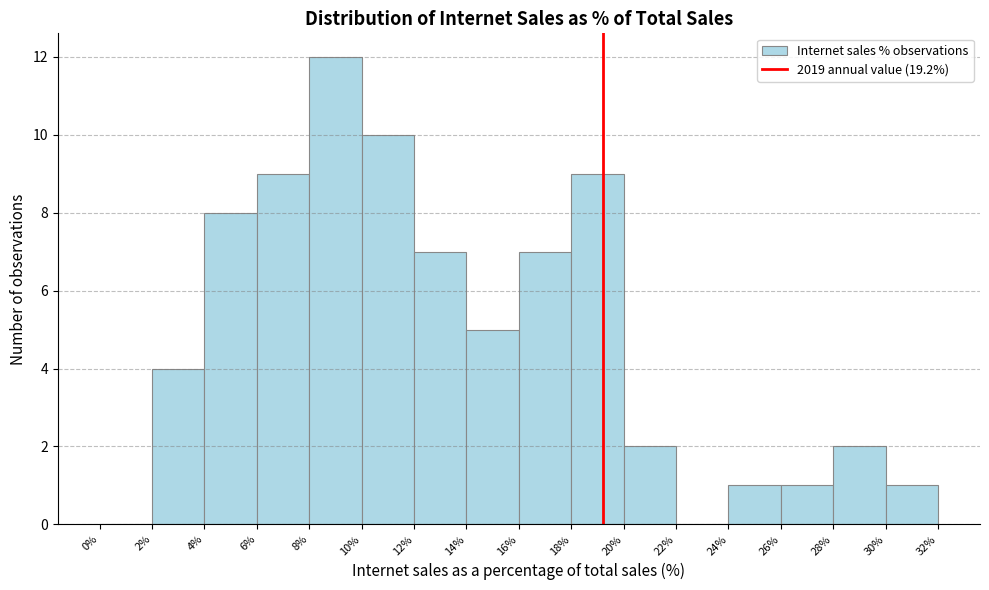

Reading left to right, list every bar in this chart as the range it spans on the x-axis followed by its height. The values are not printed on the chart, so give them approximately, as read against the axis.

0% to 2%: 0
2% to 4%: 4
4% to 6%: 8
6% to 8%: 9
8% to 10%: 12
10% to 12%: 10
12% to 14%: 7
14% to 16%: 5
16% to 18%: 7
18% to 20%: 9
20% to 22%: 2
22% to 24%: 0
24% to 26%: 1
26% to 28%: 1
28% to 30%: 2
30% to 32%: 1